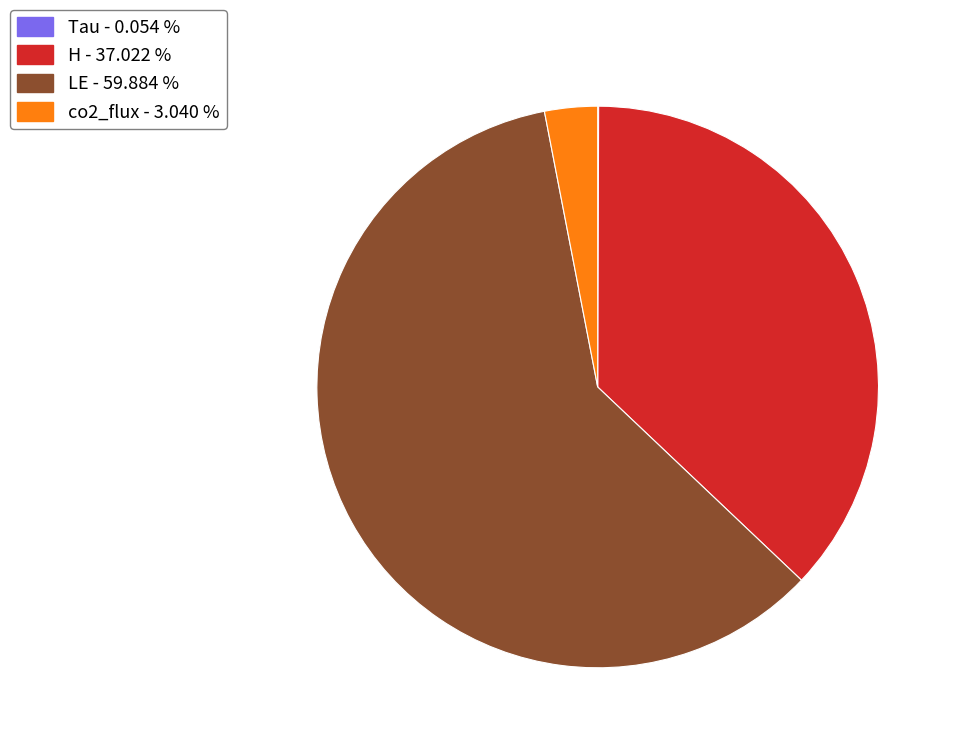

Is there a majority slice in this chart?

Yes